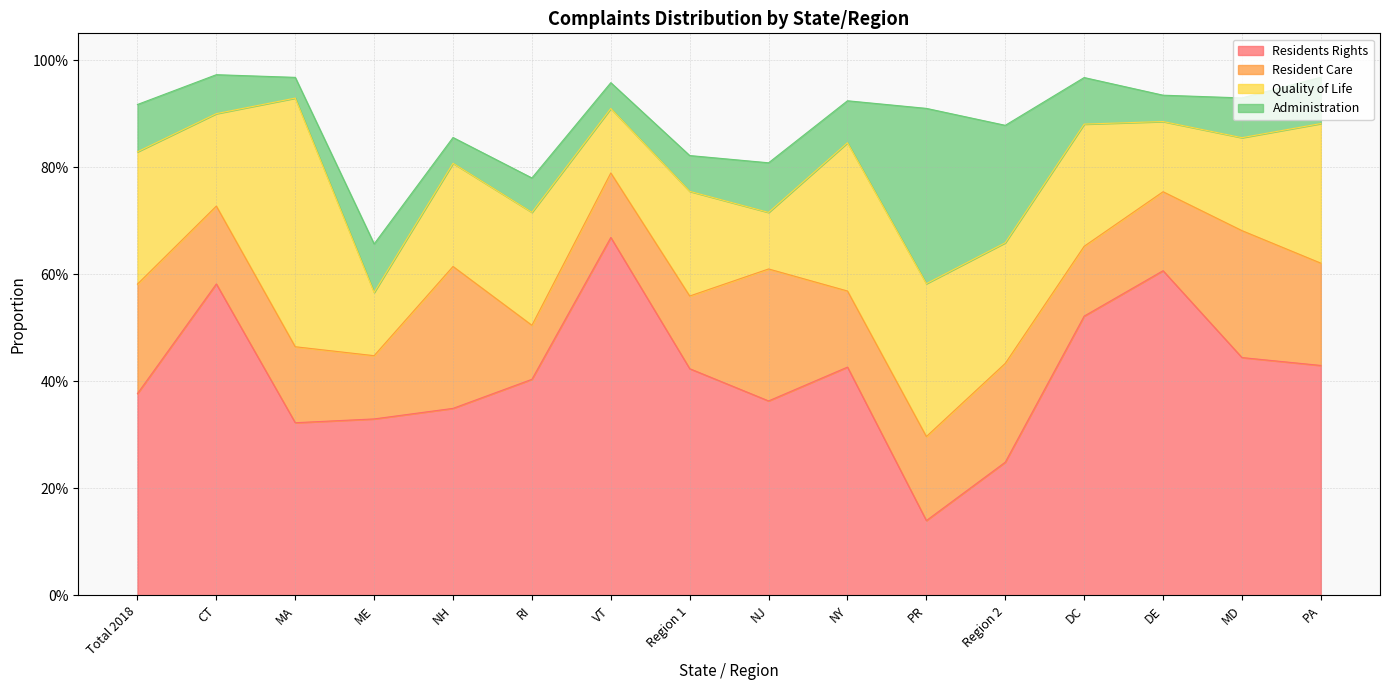

Which has a higher value, Total 2018 or NH?

Total 2018